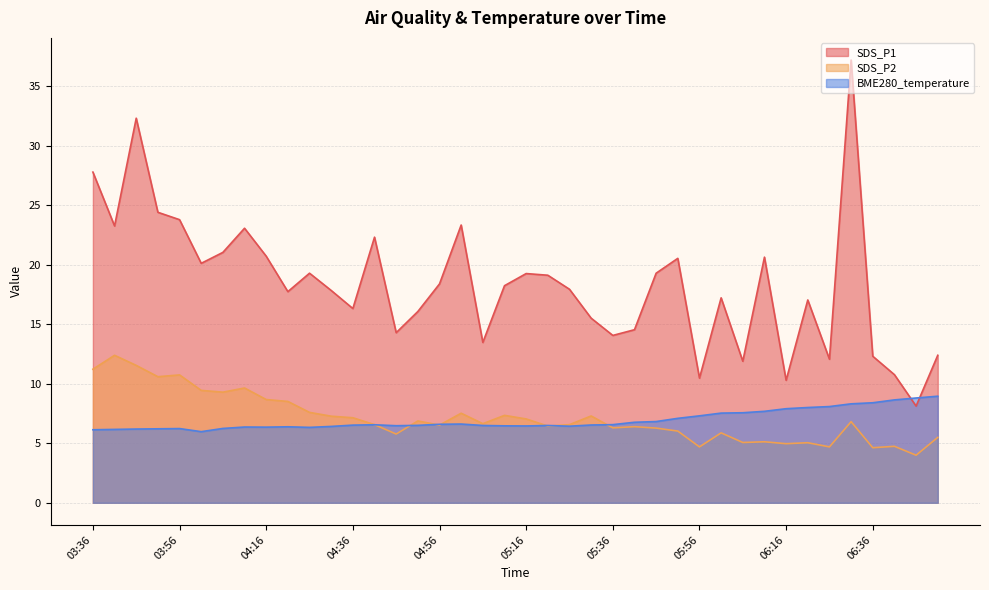

What is the spread (max minus min) of values at 05:26?

11.5